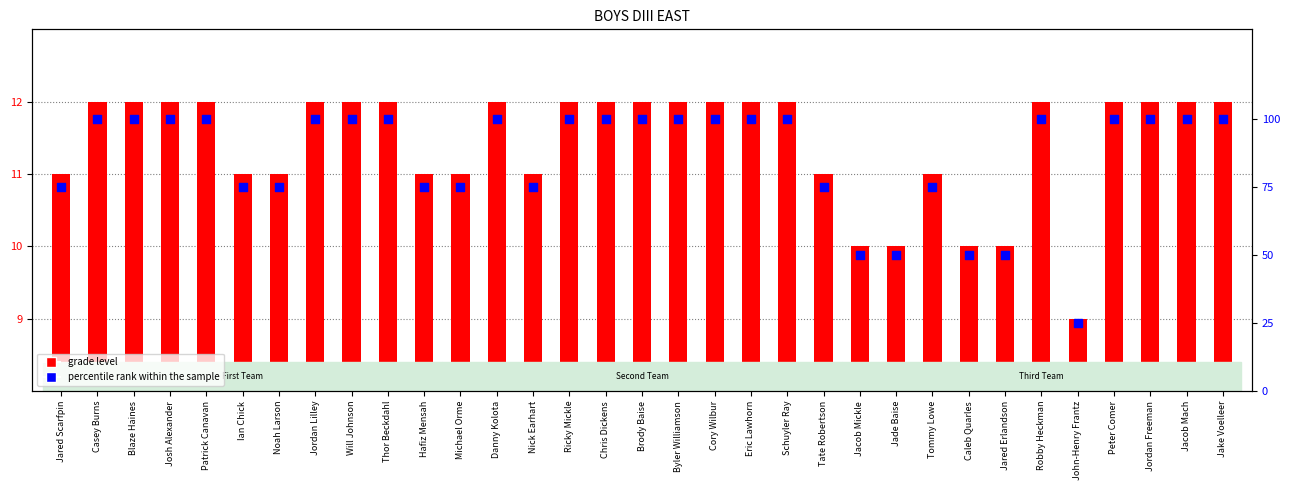

Is the value of percentile rank within the sample at Casey Burns greater than the value of grade level at Jordan Lilley?

Yes